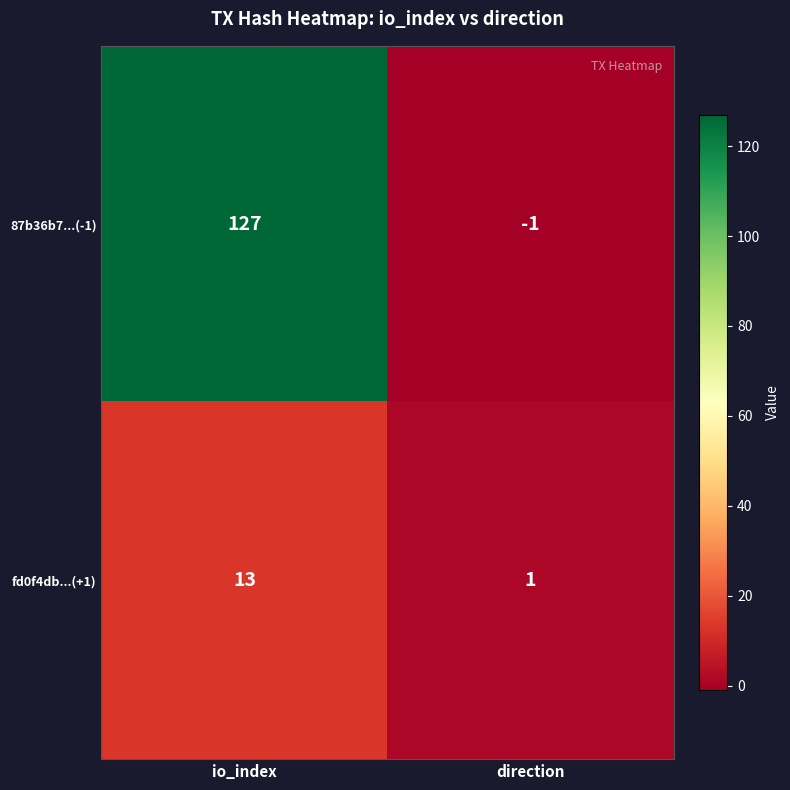

At which label does fd0f4db...(+1) reach its peak?

io_index